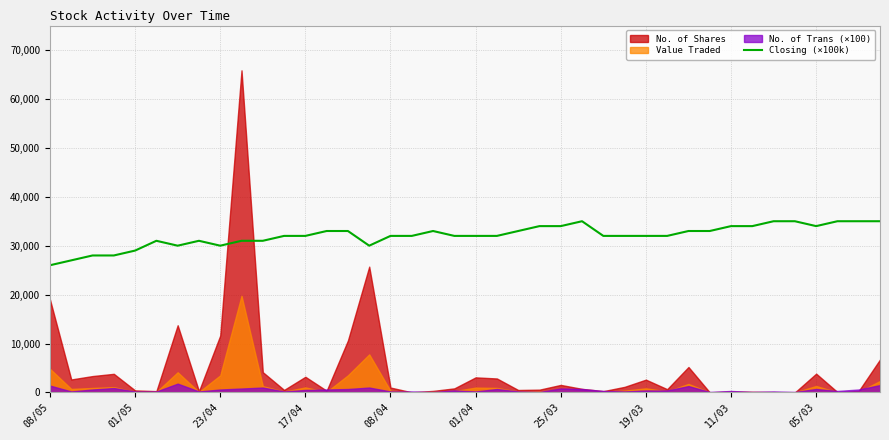

The value of Closing (×100k) at 25/03 is 34000.0. True or false?

True